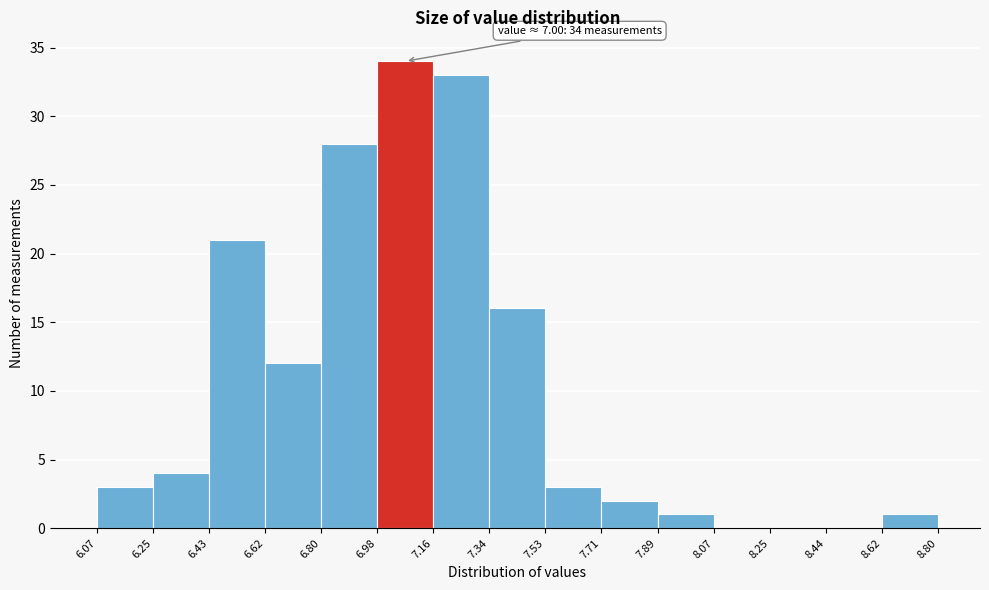

Which range on the x-axis has the tallest bar?

6.98 to 7.16